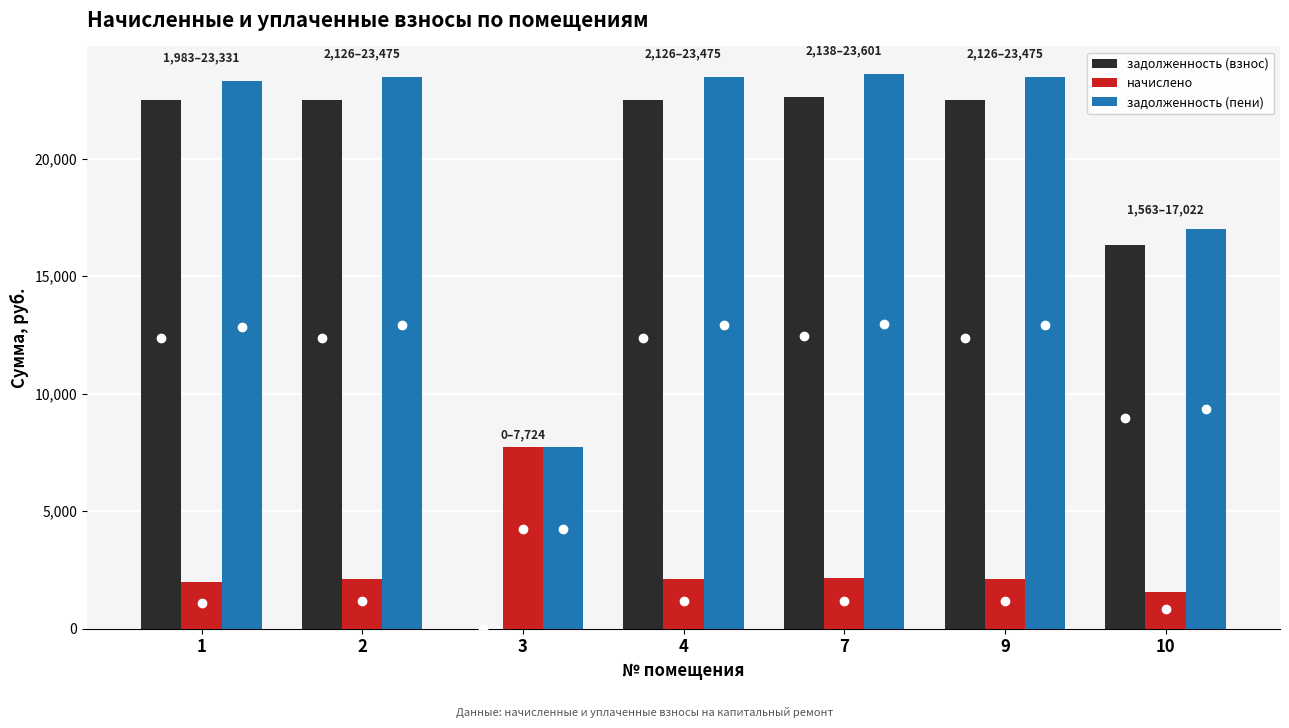

Read the задолженность (взнос) value at 7.

22621.3